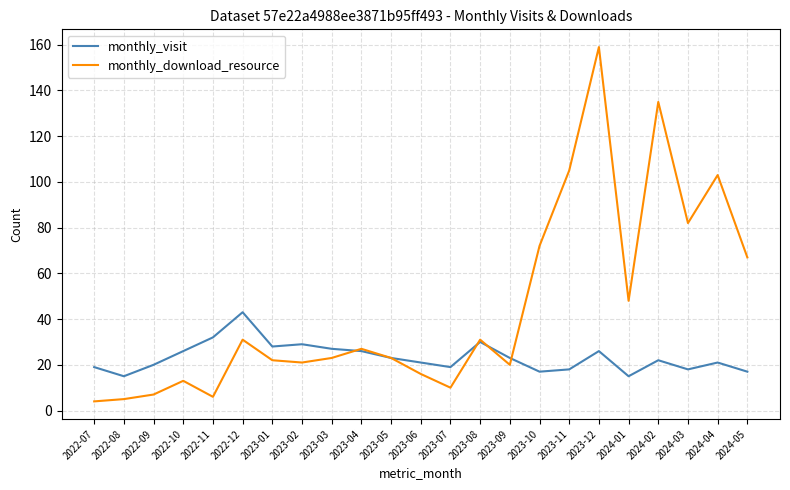

What is the average value of the monthly_visit series?

23